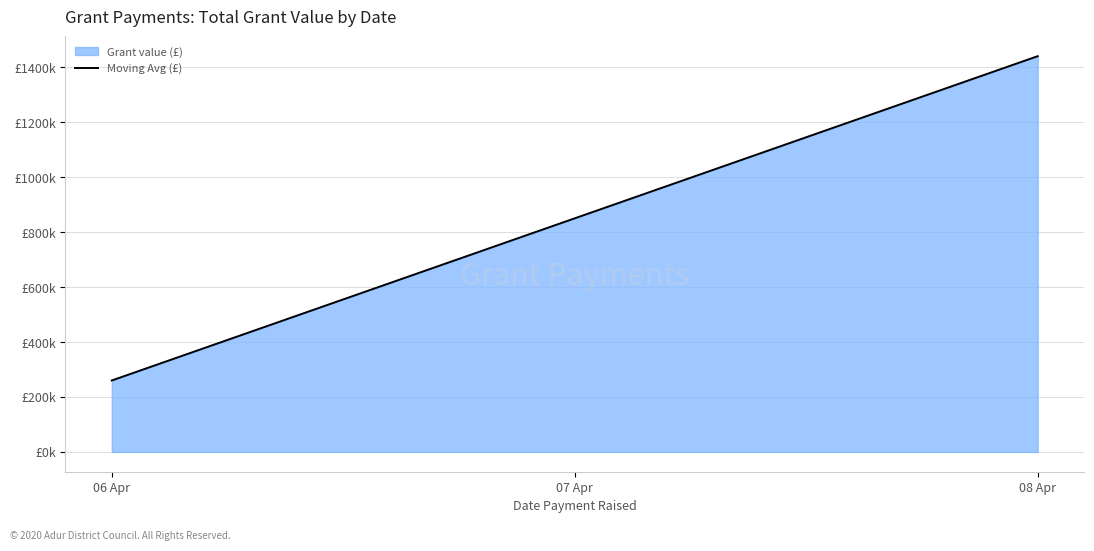

Does the chart have visible grid lines?

Yes